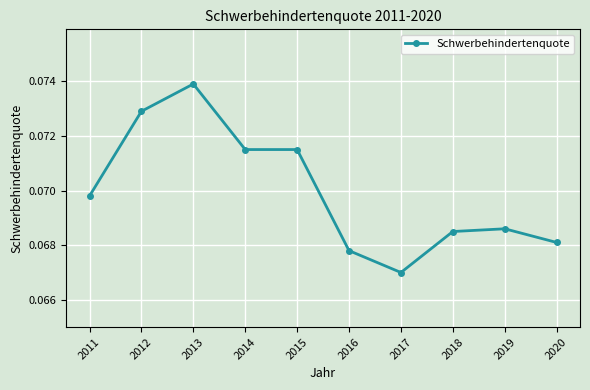

Is this an area chart (filled region under the line)?

No